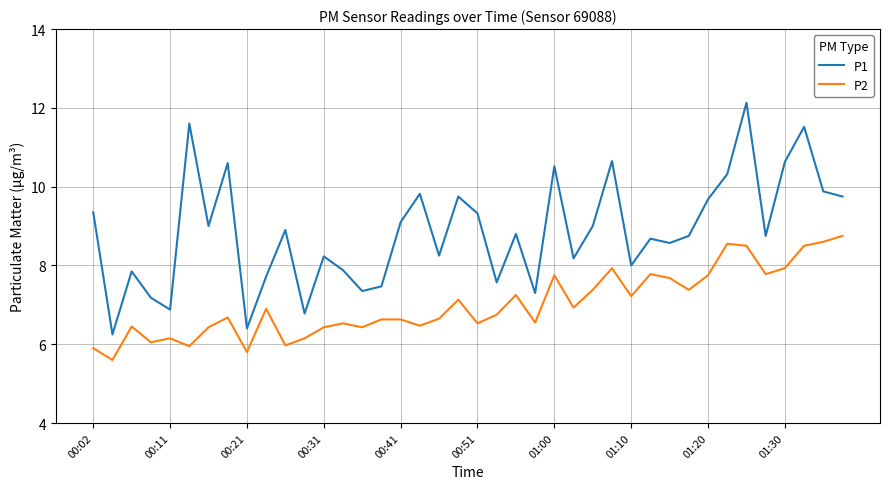

Rank the series by their maximum value, from lowest to highest.

P2, P1